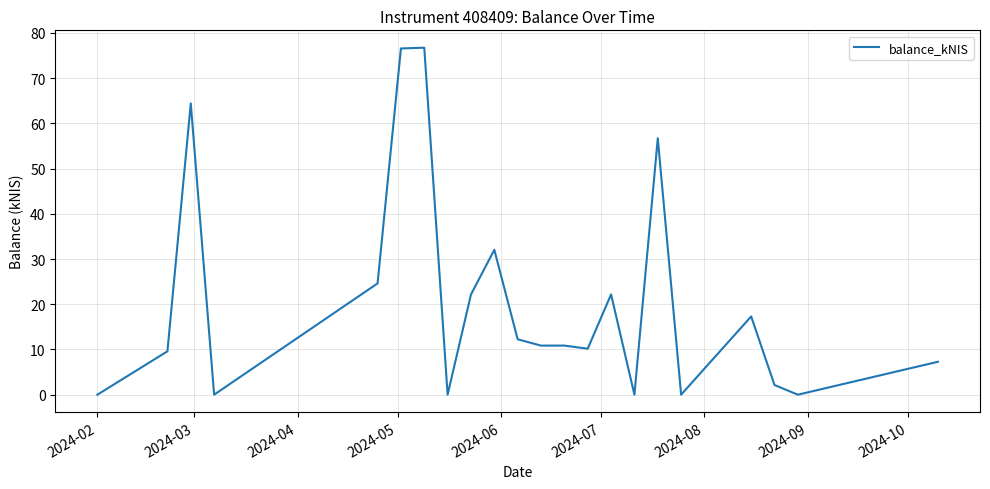

What is the difference between the maximum and minimum values?

76.7